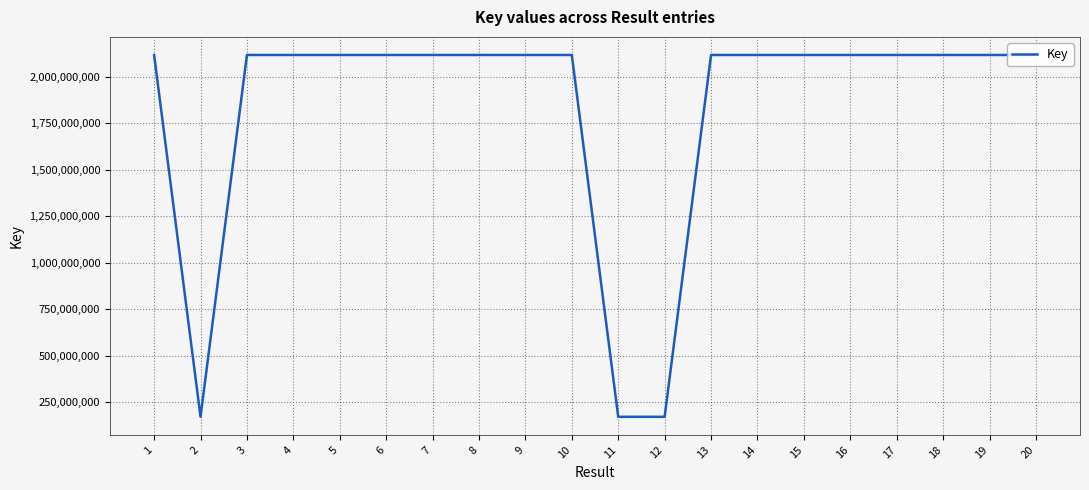

The value at 1 is 3369465527. True or false?

False